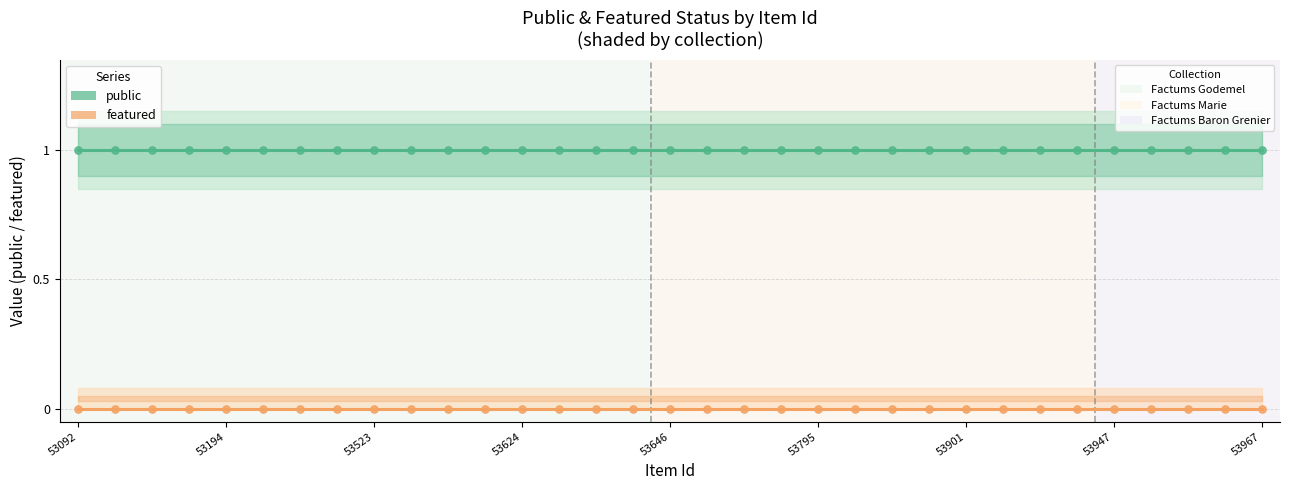

Which series contains the highest Y value?

public